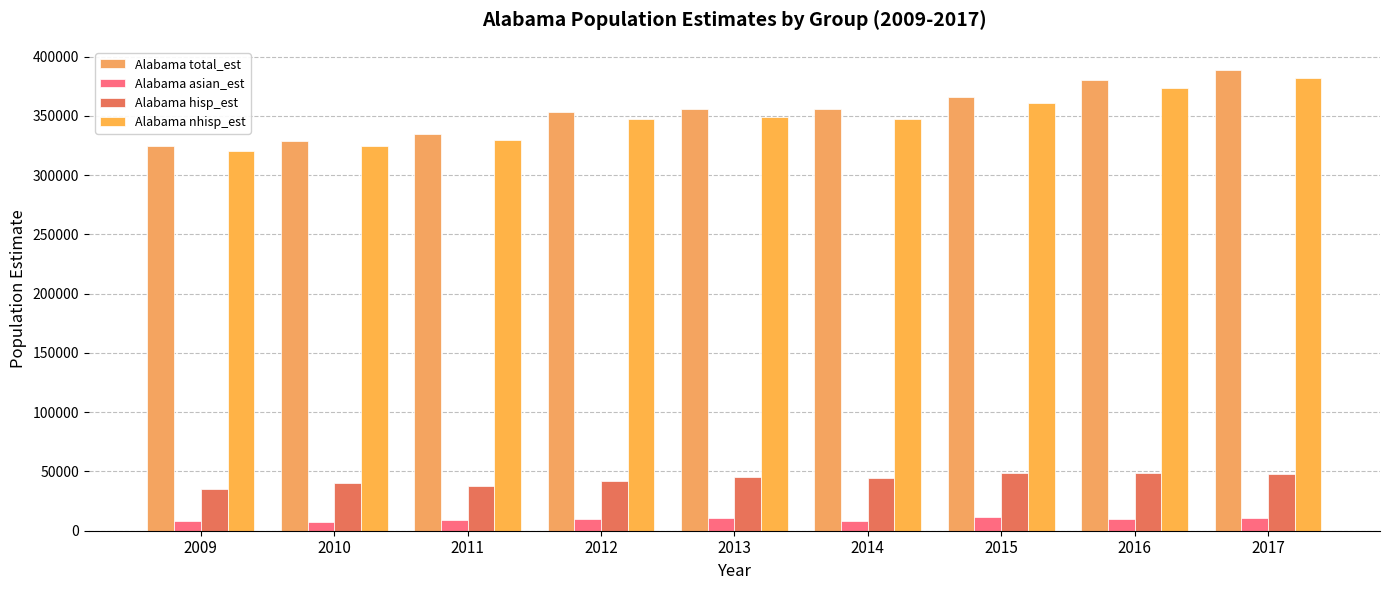

How many series are shown in this chart?

4